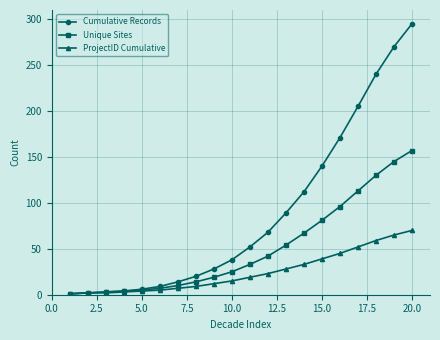

How many lines are shown in the chart?

3